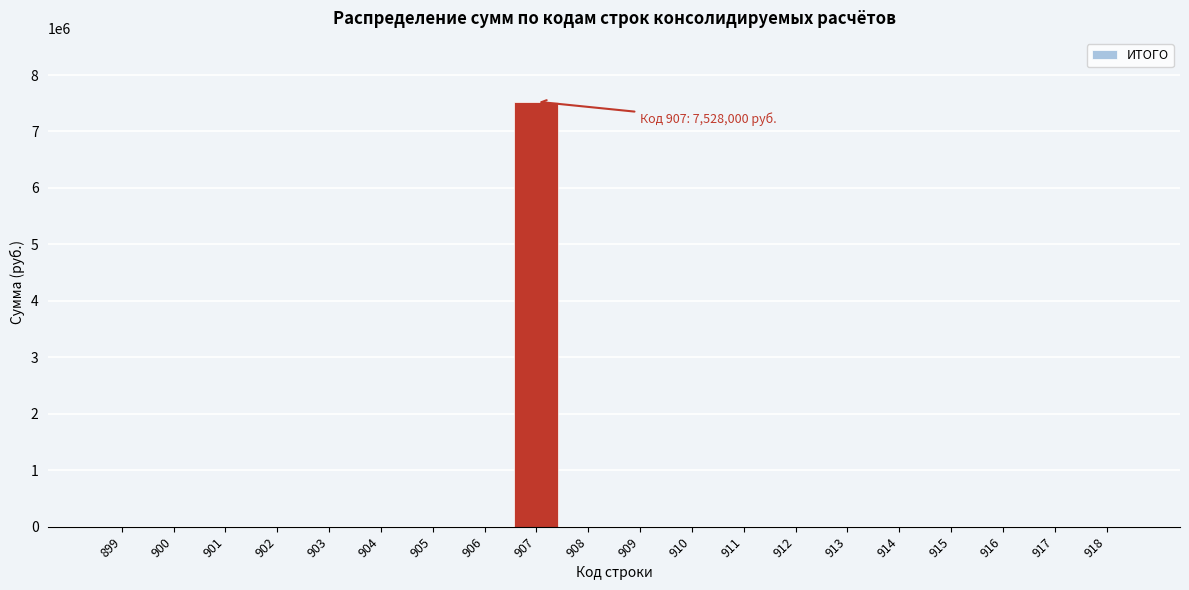

Reading left to right, extract all data points from this chart.

899=0	900=0	901=0	902=0	903=0	904=0	905=0	906=0	907=7528000	908=0	909=0	910=0	911=0	912=0	913=0	914=0	915=0	916=0	917=0	918=0